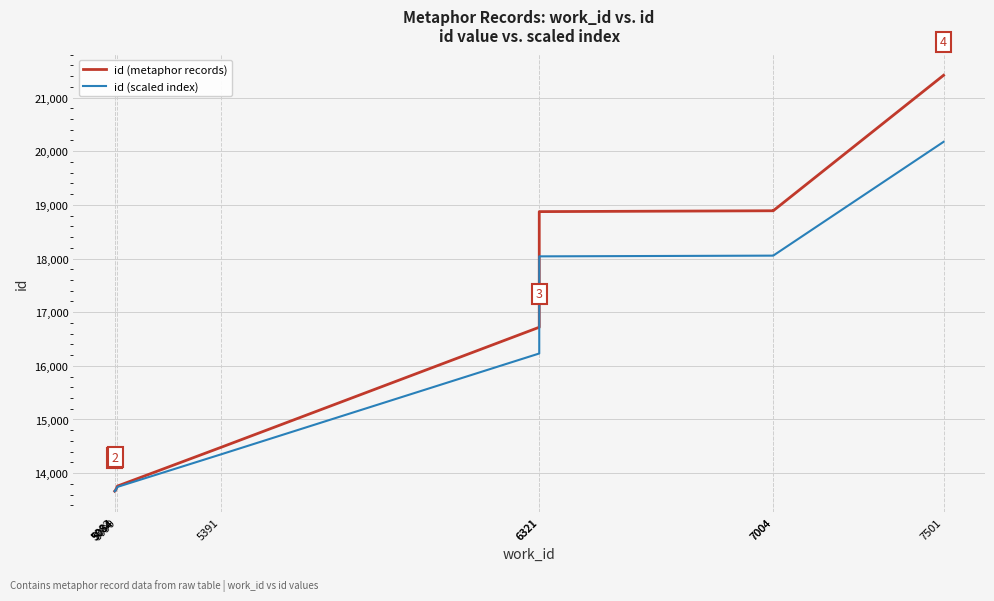

The id (metaphor records) series shows 9343.6 at 7004. True or false?

False